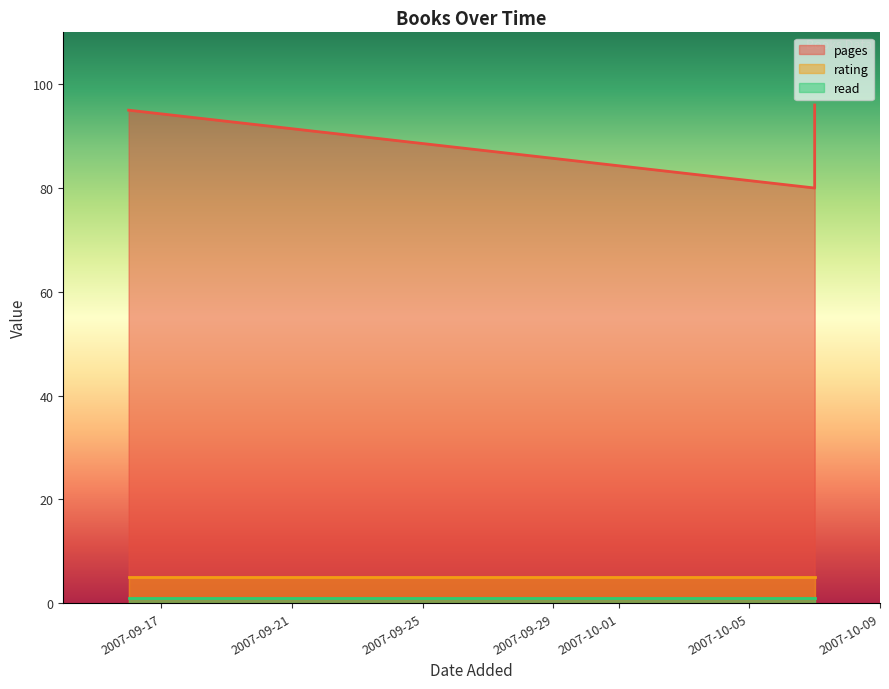

What is the spread (max minus min) of values at 7/10/2007?

79